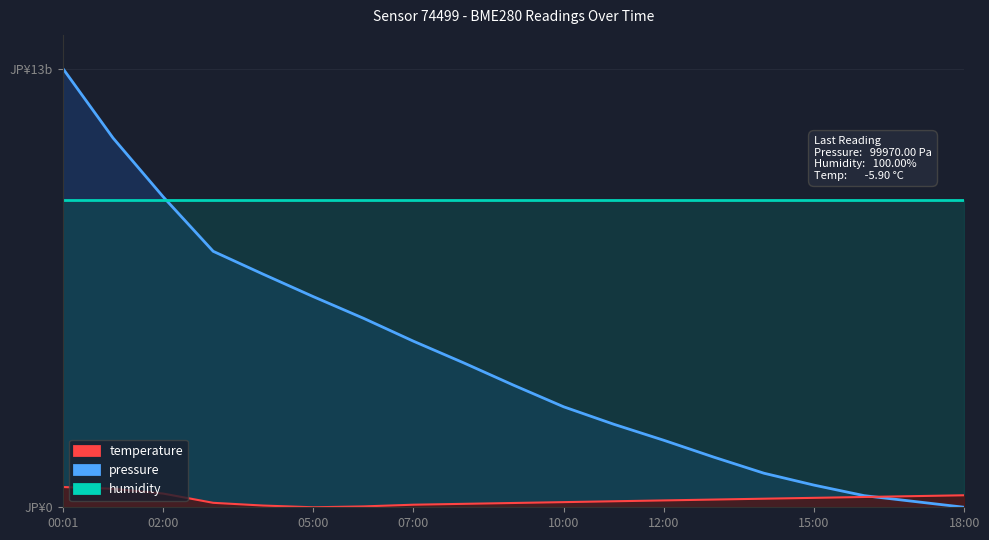

What position from the left is 00:01?

1